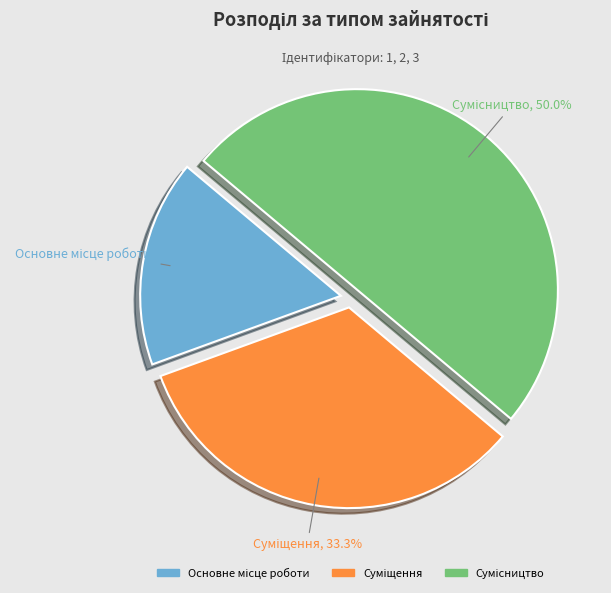

Do Суміщення and Основне місце роботи together represent more than half of the pie?

No